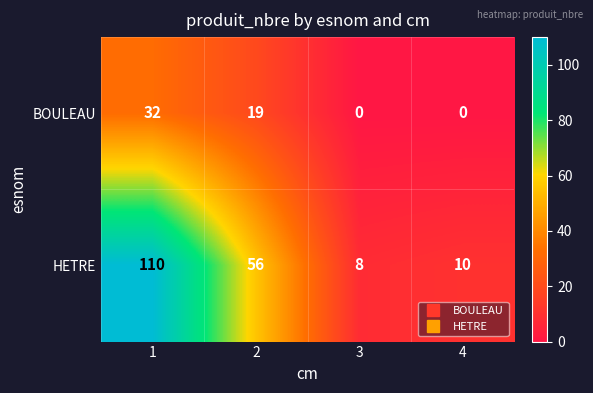

List the series in order of their peak value, lowest first.

BOULEAU, HETRE